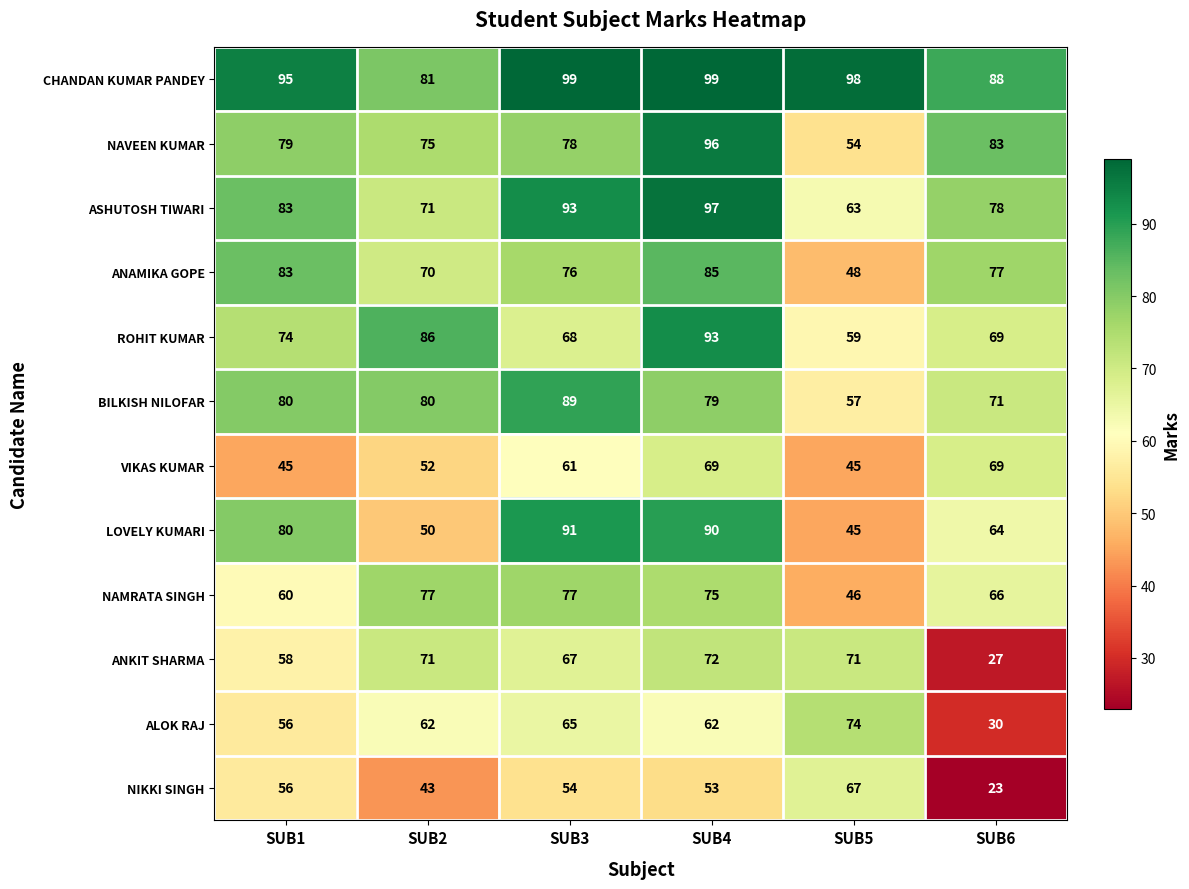

Rank the series by their maximum value, from lowest to highest.

NIKKI SINGH, VIKAS KUMAR, ANKIT SHARMA, ALOK RAJ, NAMRATA SINGH, ANAMIKA GOPE, BILKISH NILOFAR, LOVELY KUMARI, ROHIT KUMAR, NAVEEN KUMAR, ASHUTOSH TIWARI, CHANDAN KUMAR PANDEY